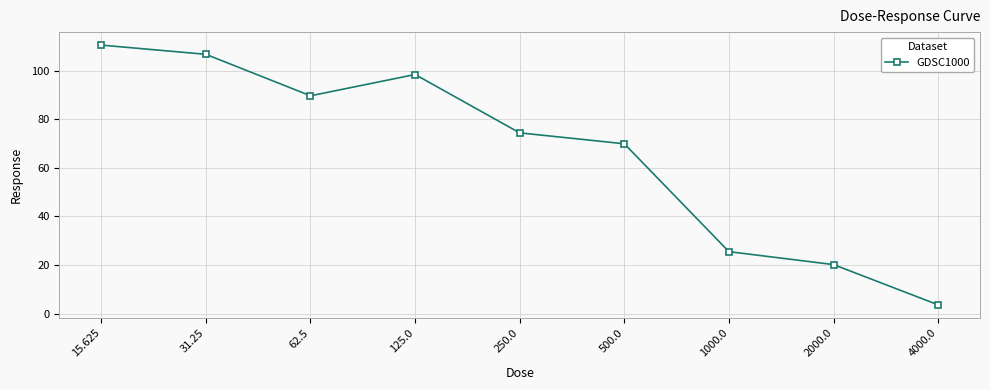

What is the minimum value shown in the chart?

3.6